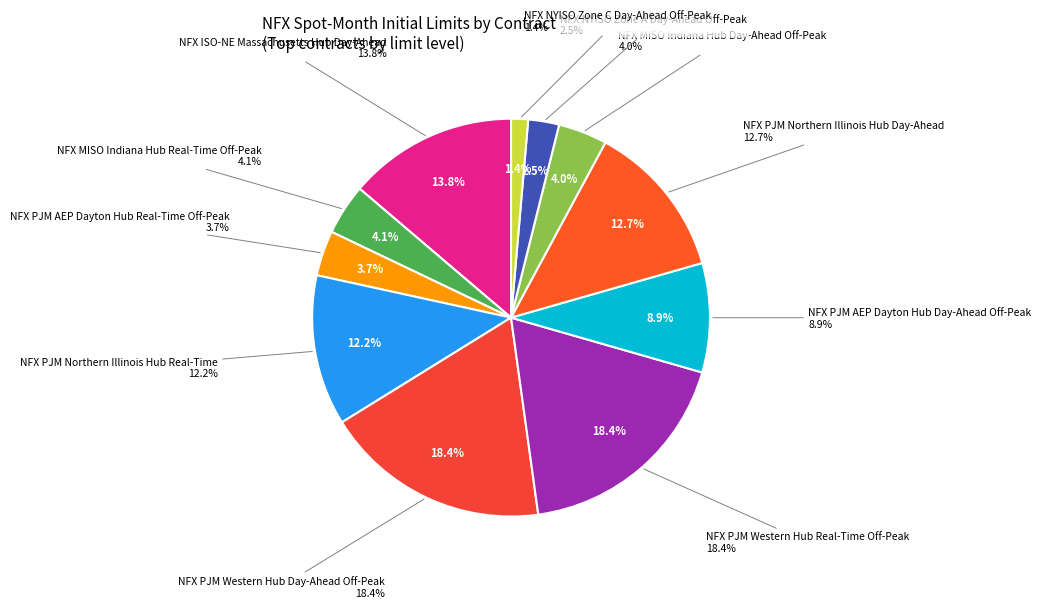

Count the number of slices in the pie.

11